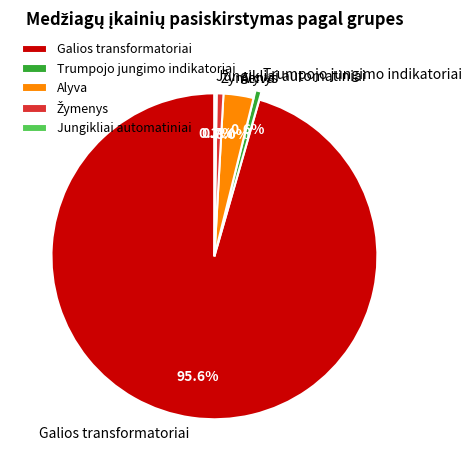

Which category has the biggest portion of the pie?

Galios transformatoriai